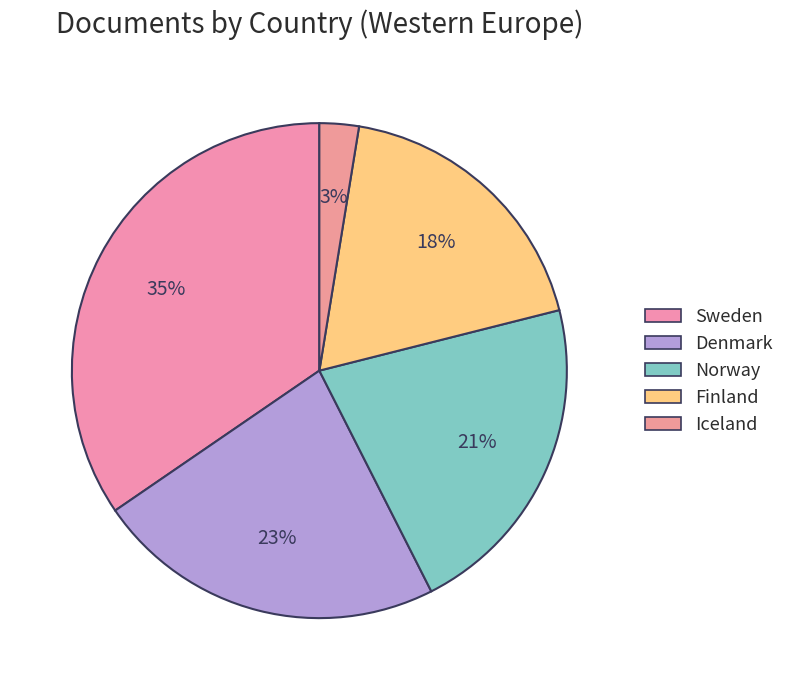

What is the change in value from Norway to Iceland?

-287